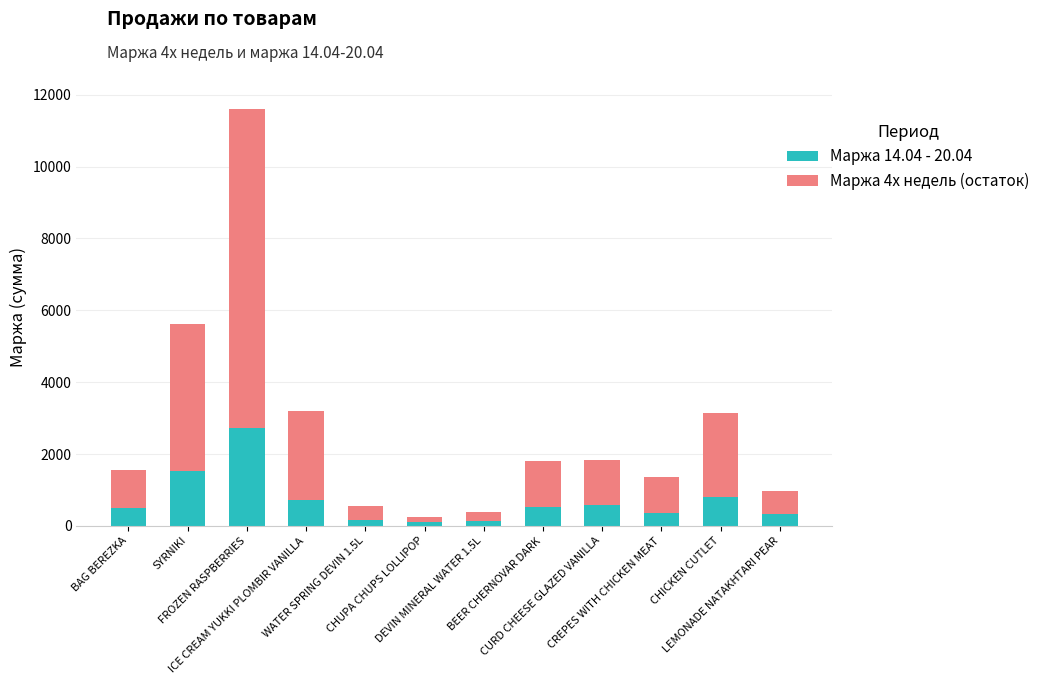

Is it true that Маржа 14.04 - 20.04 equals 276 at ICE CREAM YUKKI PLOMBIR VANILLA?

False